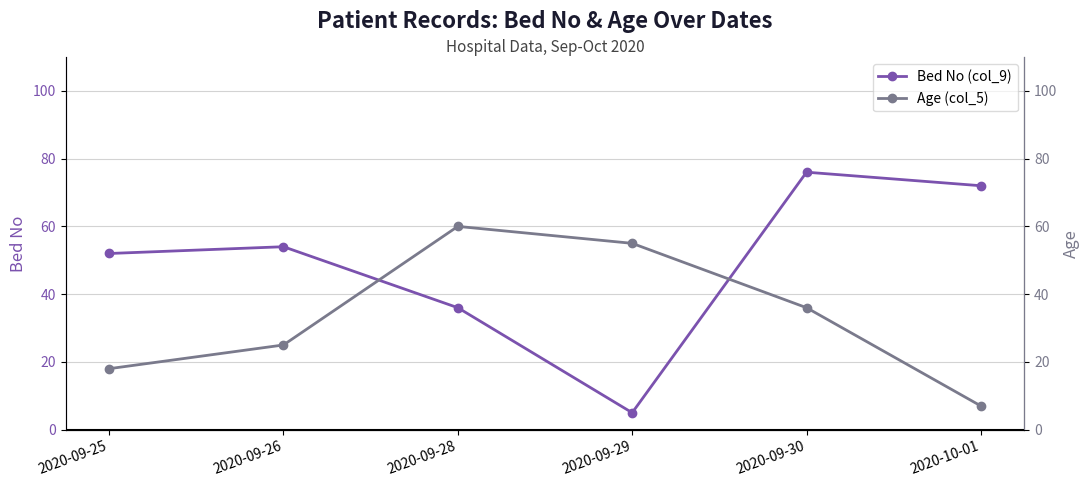

What are all the series names shown in the legend?

Bed No (col_9), Age (col_5)